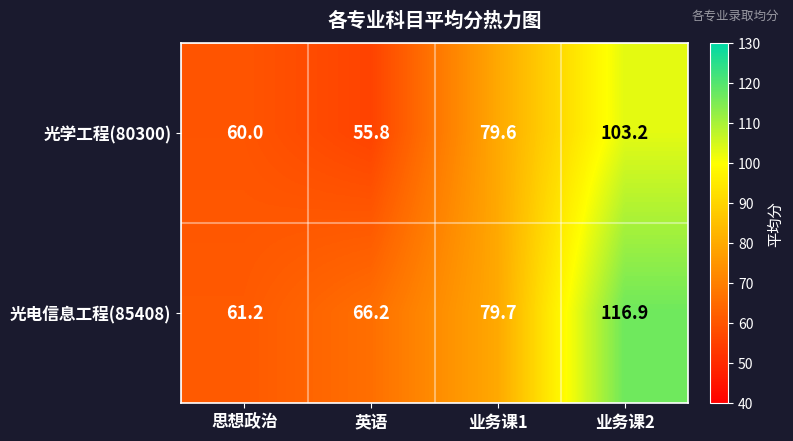

List the series in order of their overall mean, highest first.

光电信息工程(85408), 光学工程(80300)